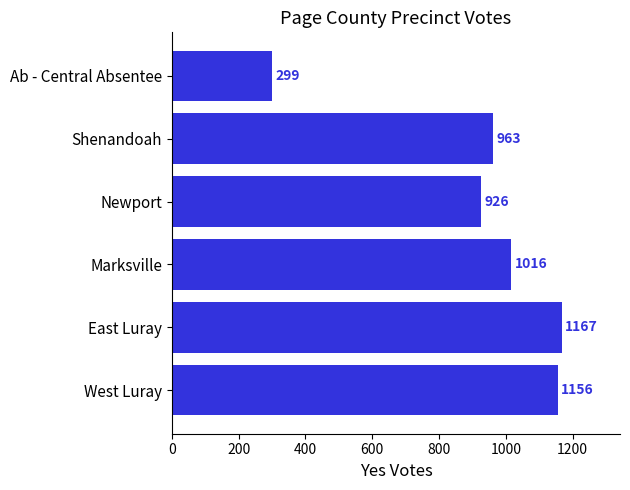

True or false: the data shows 1167 at East Luray.

True